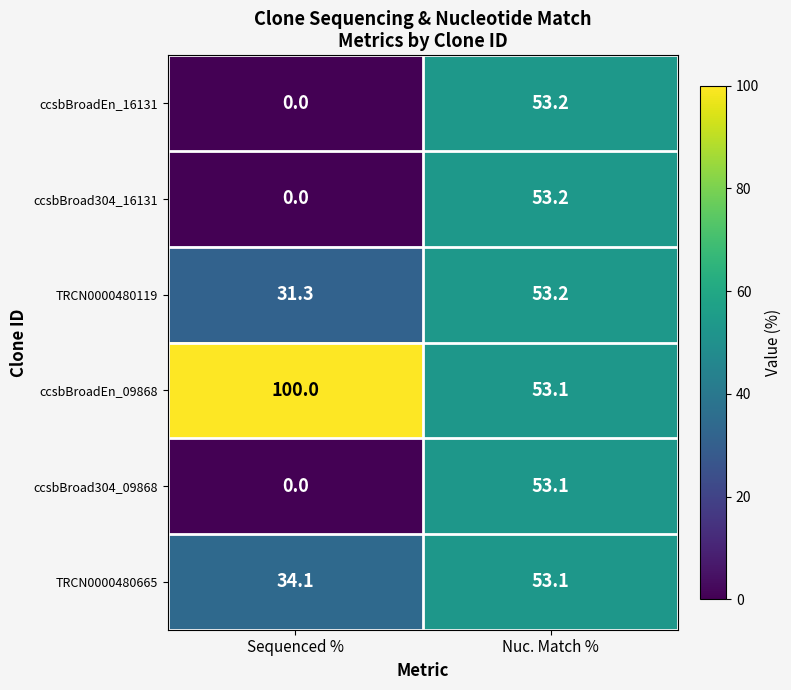

Is it true that ccsbBroadEn_09868 equals 30.5 at Nuc. Match %?

False